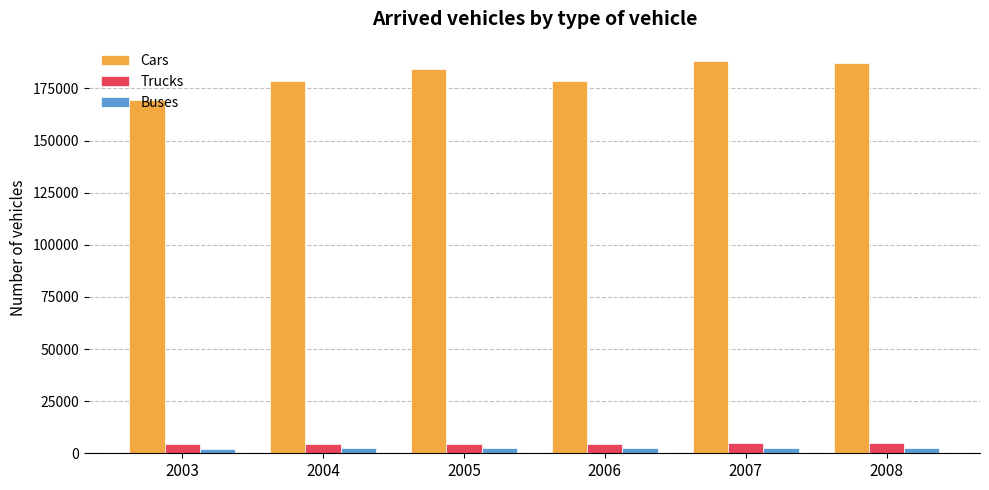

What is the lowest value of the Buses series?

1986